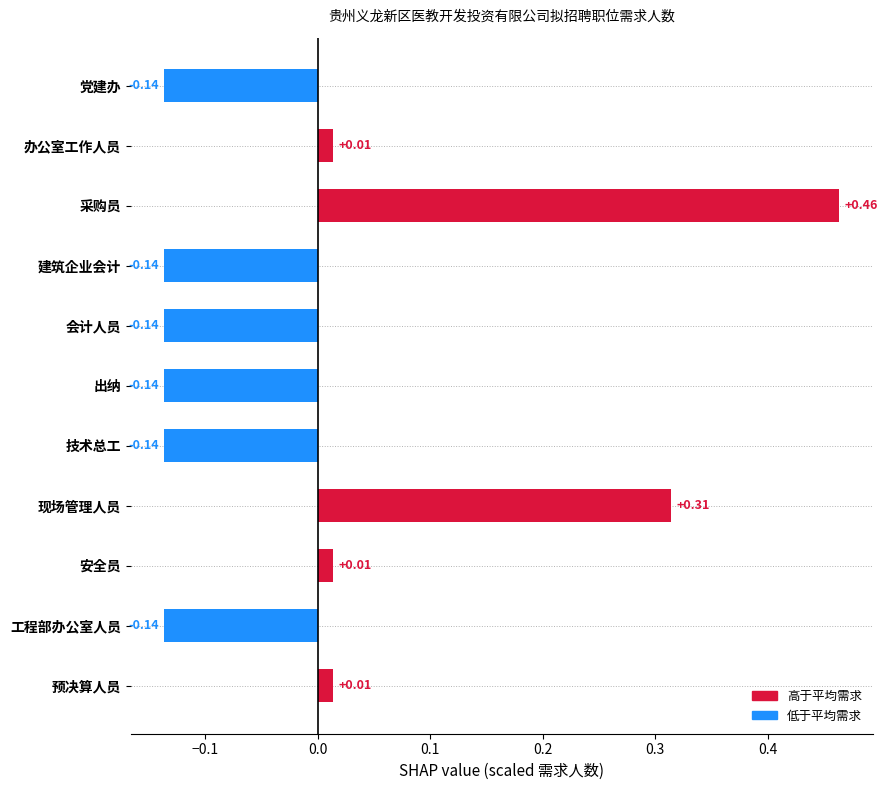

Which label corresponds to the largest value in the chart?

采购员